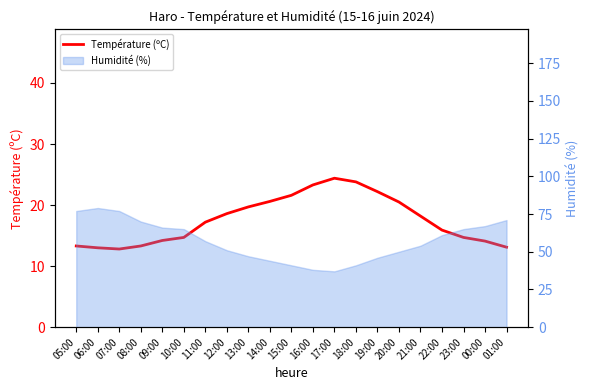

What is the ratio of the value at 19:00 to the value at 07:00?

1.7